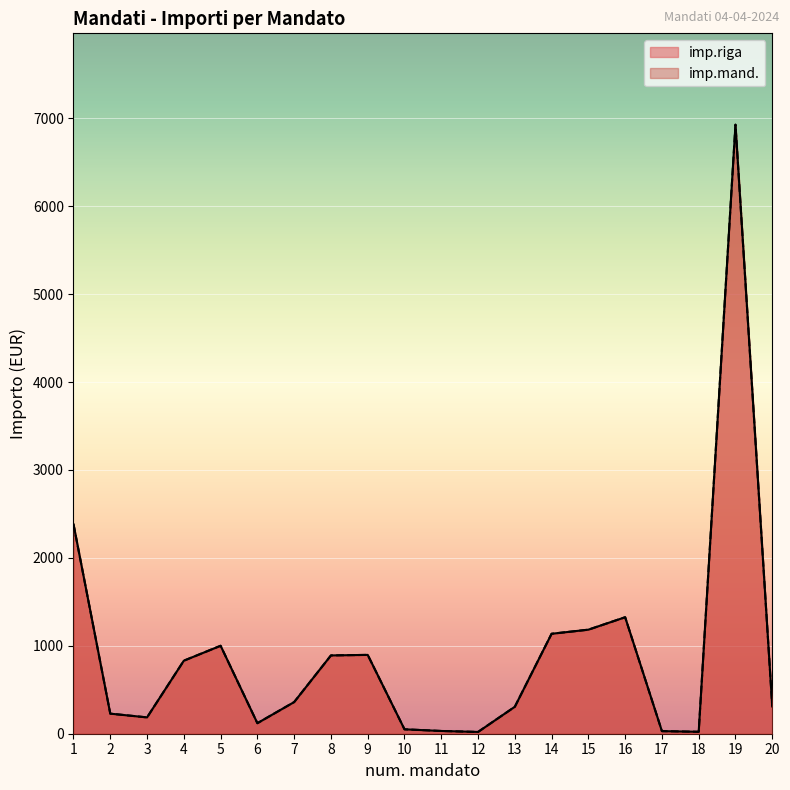

What is the lowest value of the imp.mand. series?

20.2